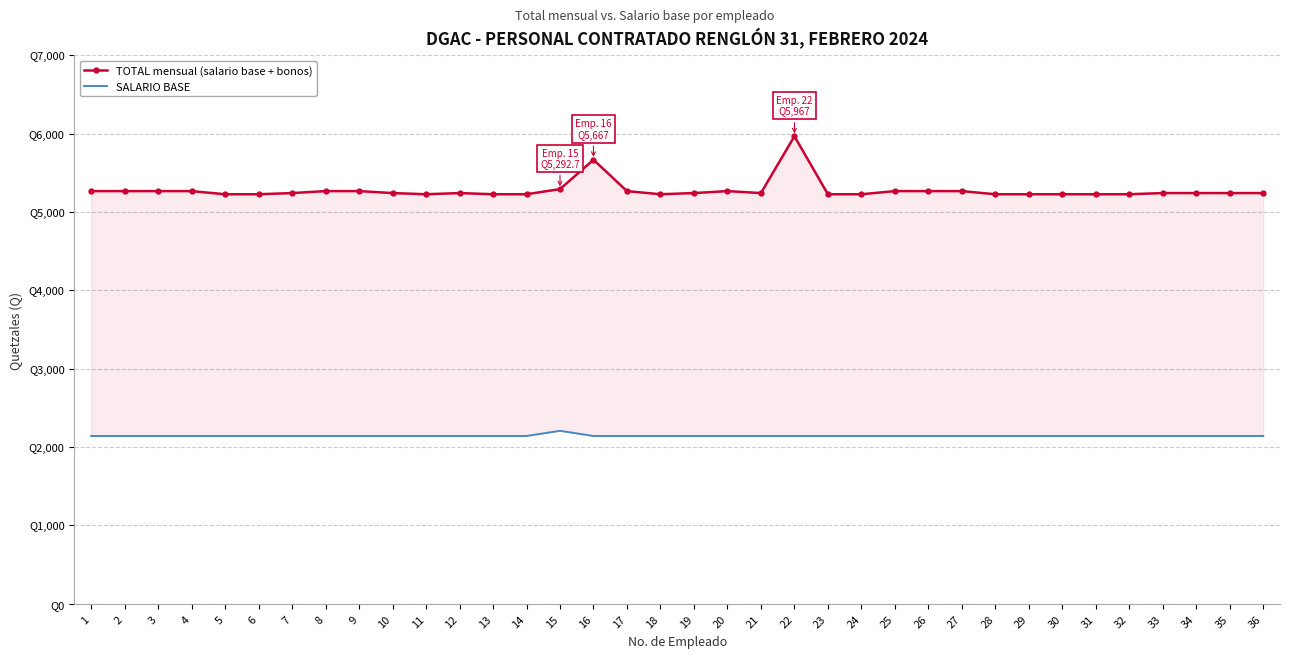

Reading left to right, what are all the values shown in this chart?

TOTAL mensual (salario base + bonos): 1=5267.0	2=5267.0	3=5267.0	4=5267.0	5=5227.0	6=5227.0	7=5242.0	8=5267.0	9=5267.0	10=5242.0	11=5227.0	12=5242.0	13=5227.0	14=5227.0	15=5292.7	16=5667.0	17=5267.0	18=5227.0	19=5242.0	20=5267.0	21=5242.0	22=5967.0	23=5227.0	24=5227.0	25=5267.0	26=5267.0	27=5267.0	28=5227.0	29=5227.0	30=5227.0	31=5227.0	32=5227.0	33=5242.0	34=5242.0	35=5242.0	36=5242.0
SALARIO BASE: 1=2142.0	2=2142.0	3=2142.0	4=2142.0	5=2142.0	6=2142.0	7=2142.0	8=2142.0	9=2142.0	10=2142.0	11=2142.0	12=2142.0	13=2142.0	14=2142.0	15=2207.7	16=2142.0	17=2142.0	18=2142.0	19=2142.0	20=2142.0	21=2142.0	22=2142.0	23=2142.0	24=2142.0	25=2142.0	26=2142.0	27=2142.0	28=2142.0	29=2142.0	30=2142.0	31=2142.0	32=2142.0	33=2142.0	34=2142.0	35=2142.0	36=2142.0